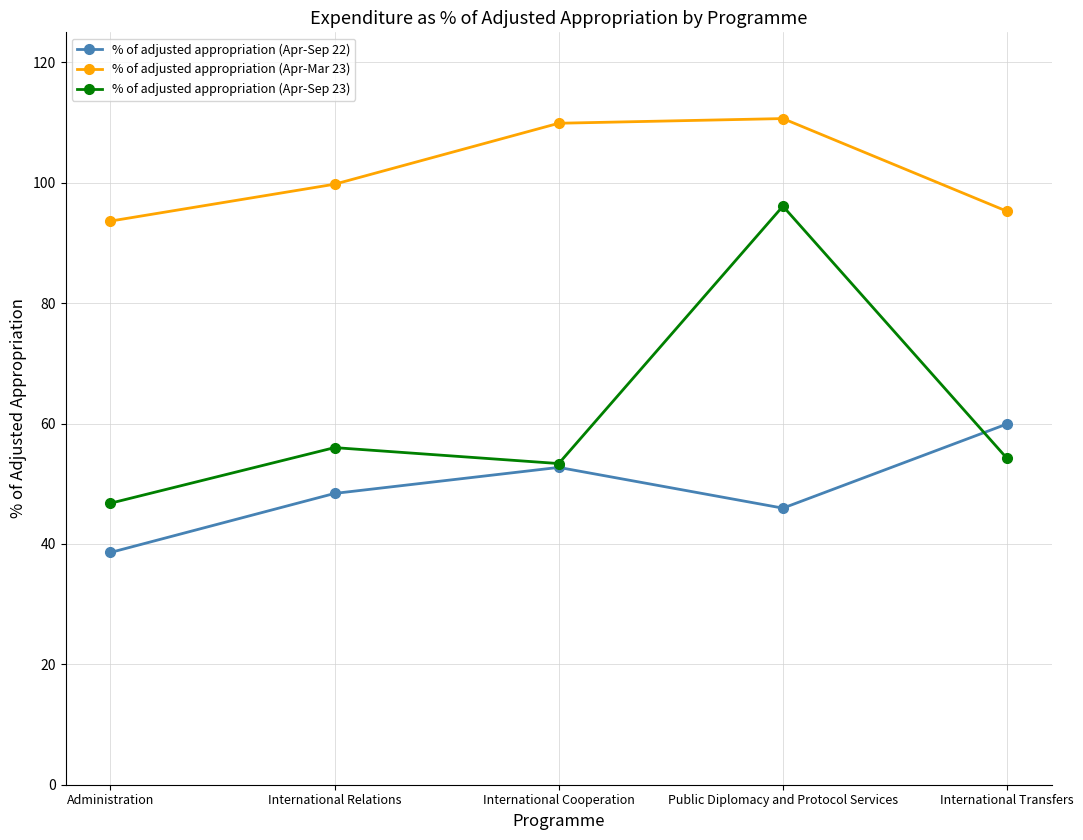

How many data points in % of adjusted appropriation (Apr-Sep 22) are above 48?

3